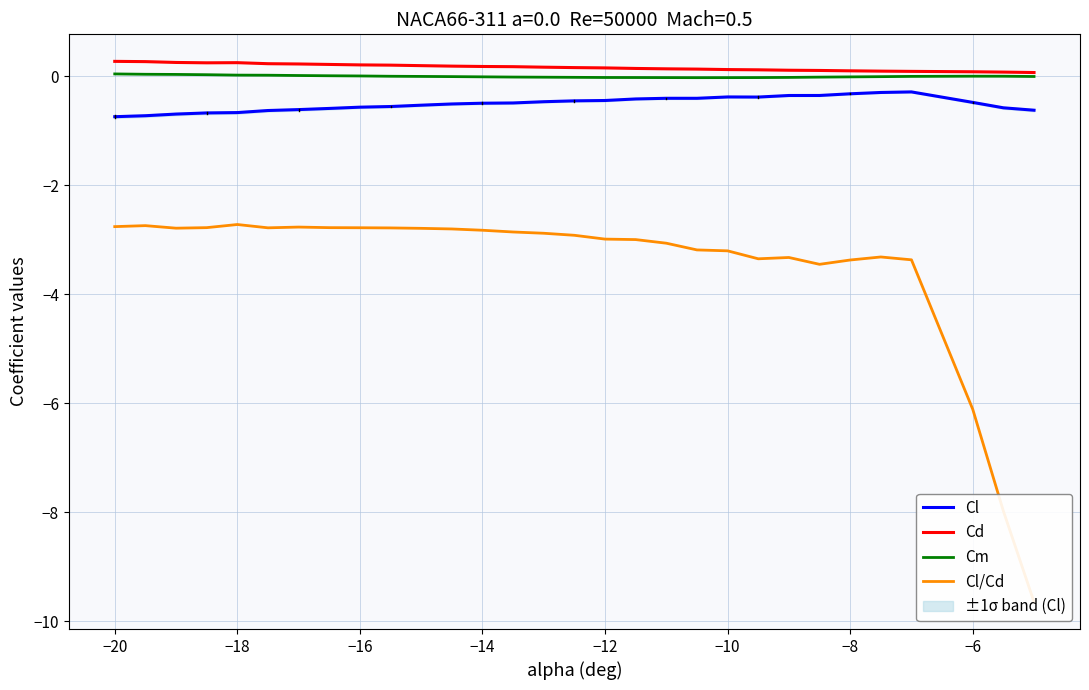

True or false: Cl and Cm cross at least once.

False